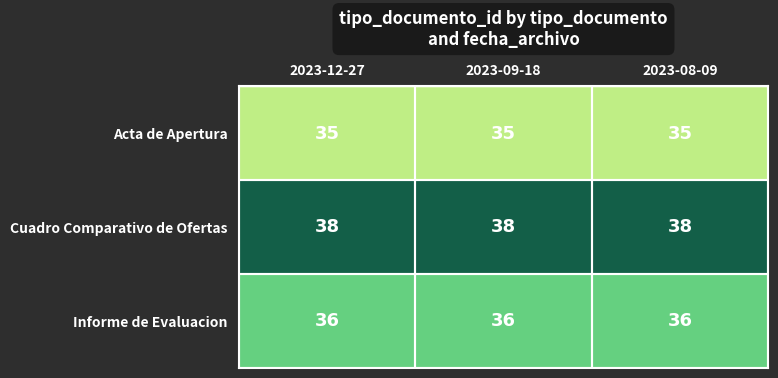

What is the sum of the Acta de Apertura values at 2023-08-09 and 2023-09-18?

70